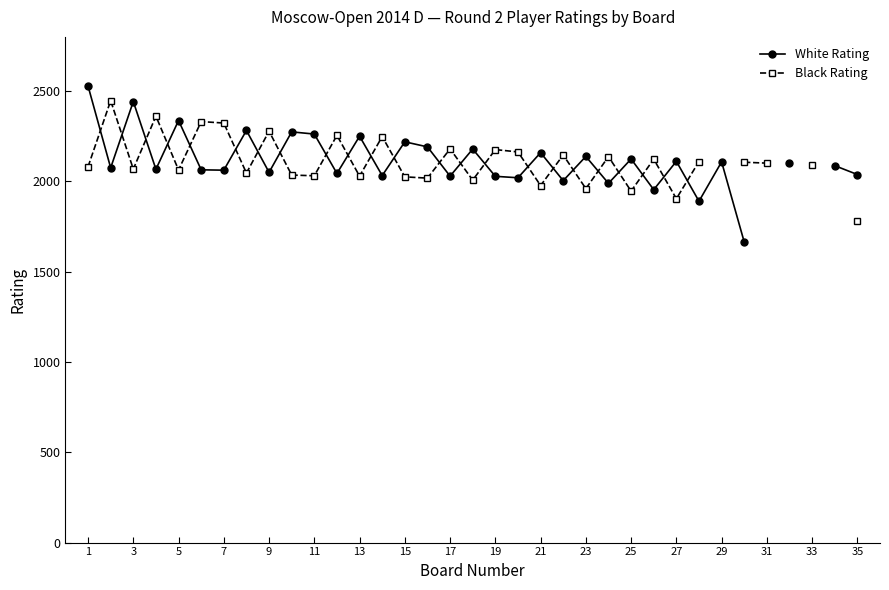

At which label does White Rating first exceed 2100?

1